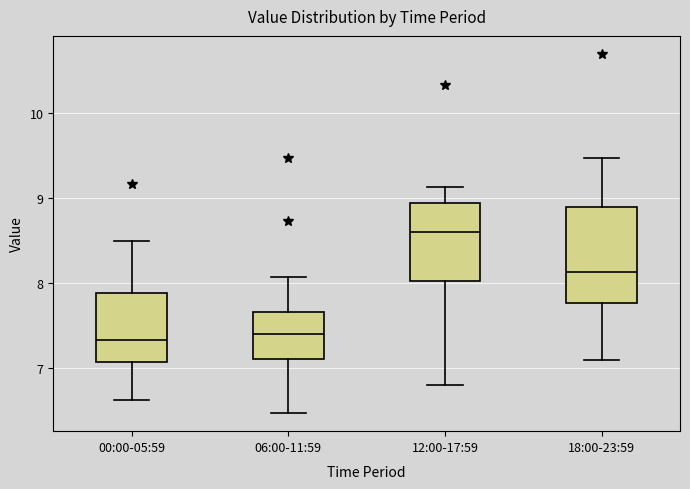

Reading left to right, transcribe this box plot: for each box, give where its median line is, the range the box spans, and where its two whiskers end, as read against the y-axis. The values are not printed on the chart, so give them approximately, as read against the axis.

00:00-05:59: median 7.3, box 7.1 to 7.9, whiskers 6.6 to 8.5
06:00-11:59: median 7.4, box 7.1 to 7.7, whiskers 6.5 to 8.1
12:00-17:59: median 8.6, box 8.0 to 8.9, whiskers 6.8 to 9.1
18:00-23:59: median 8.1, box 7.8 to 8.9, whiskers 7.1 to 9.5